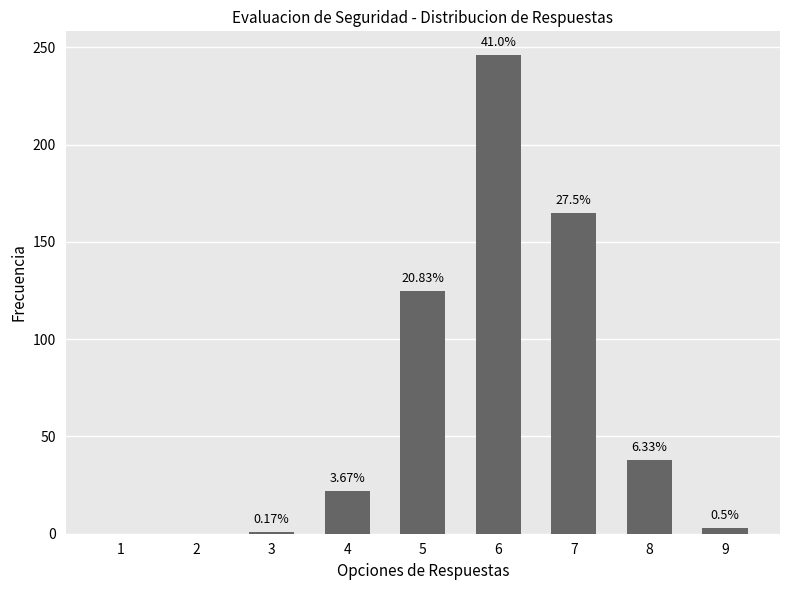

Which category has the highest value across all series?

6